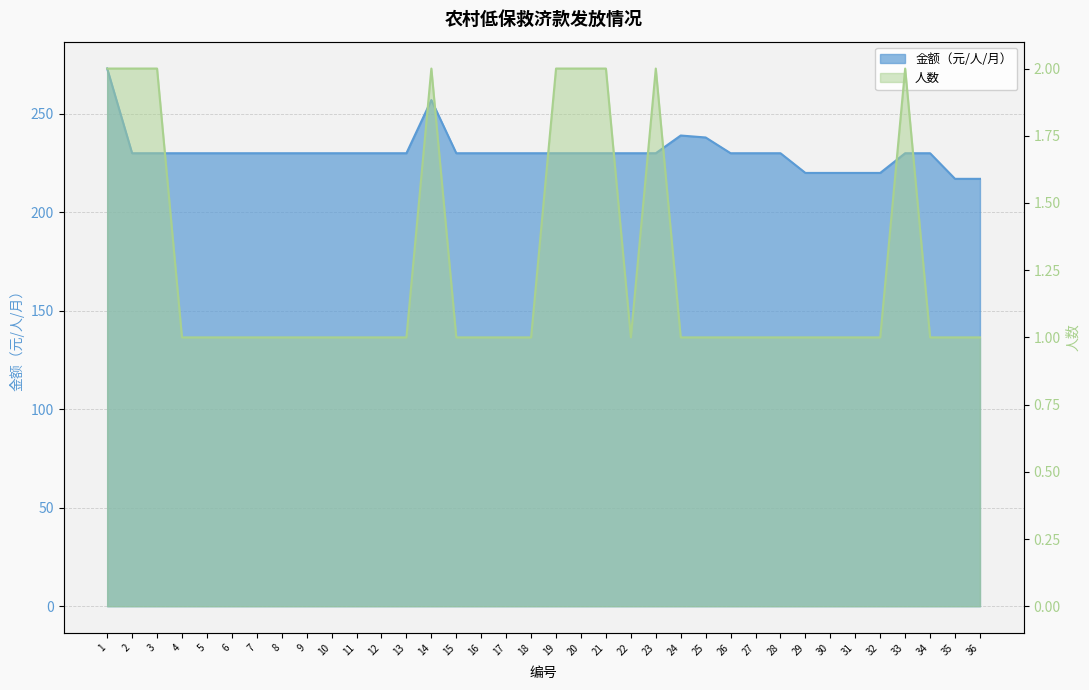

At which category is the sum across all series the highest?

1